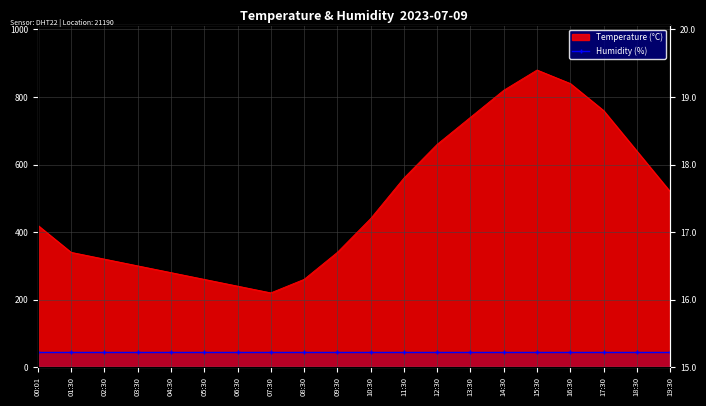

The chart shows a value of 420.0 at 00:01. True or false?

True